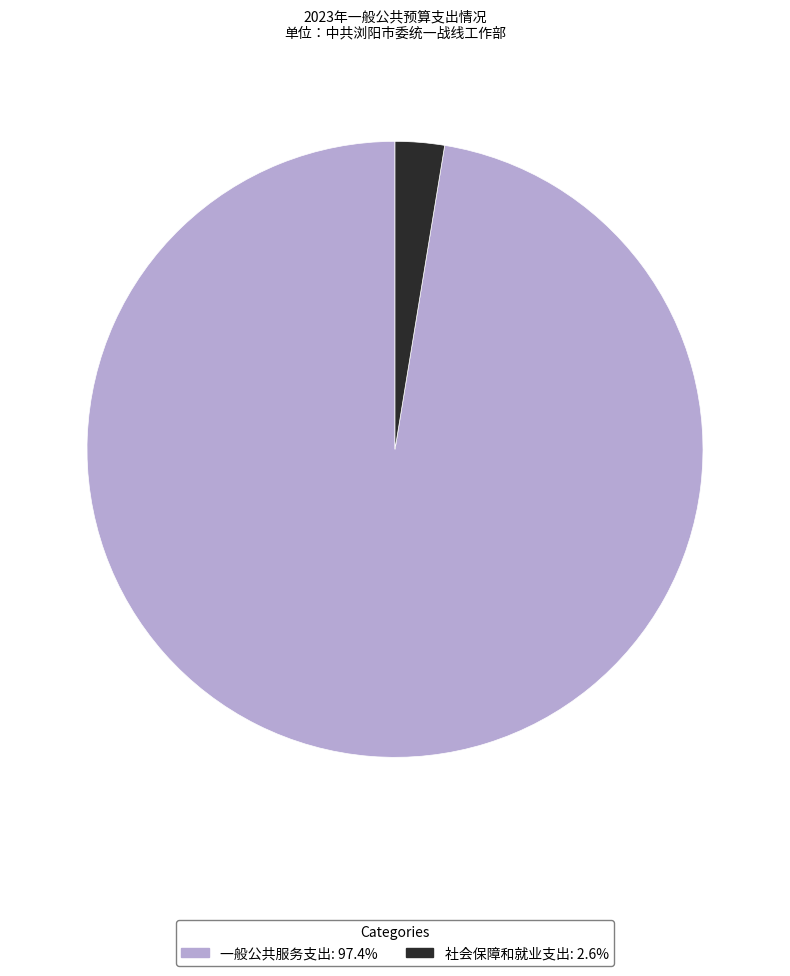

Rank the categories by value from lowest to highest.

社会保障和就业支出, 一般公共服务支出